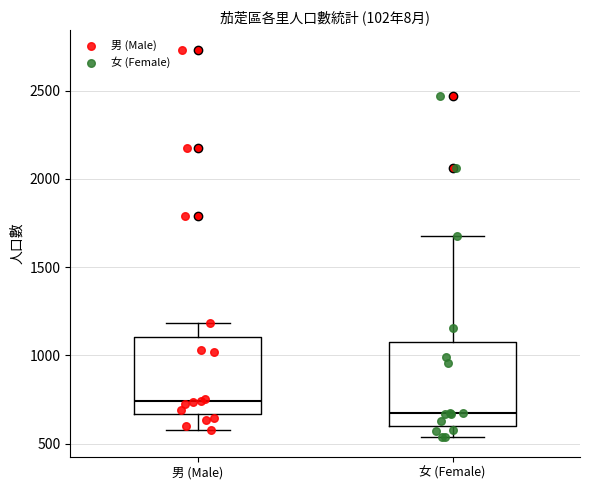

Where does the median line of the box for 女 (Female) sit on the y-axis? The values are not printed on the chart, so give them approximately, as read against the axis.

650